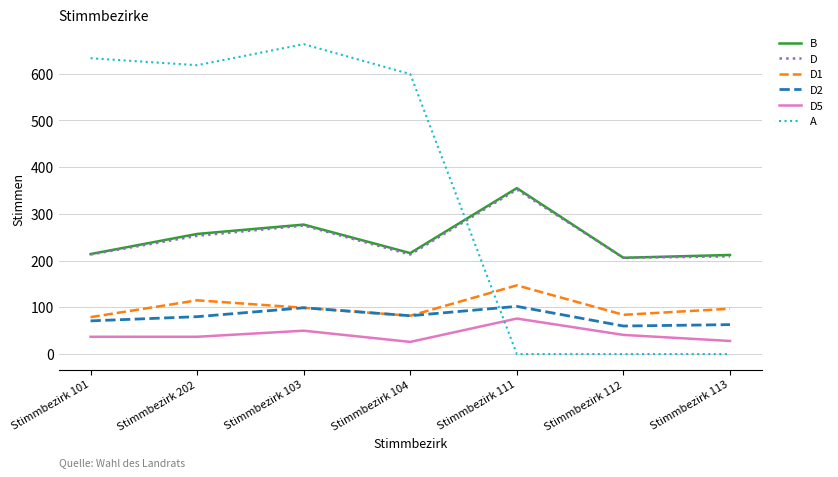

What is the spread (max minus min) of values at Stimmbezirk 112?

206